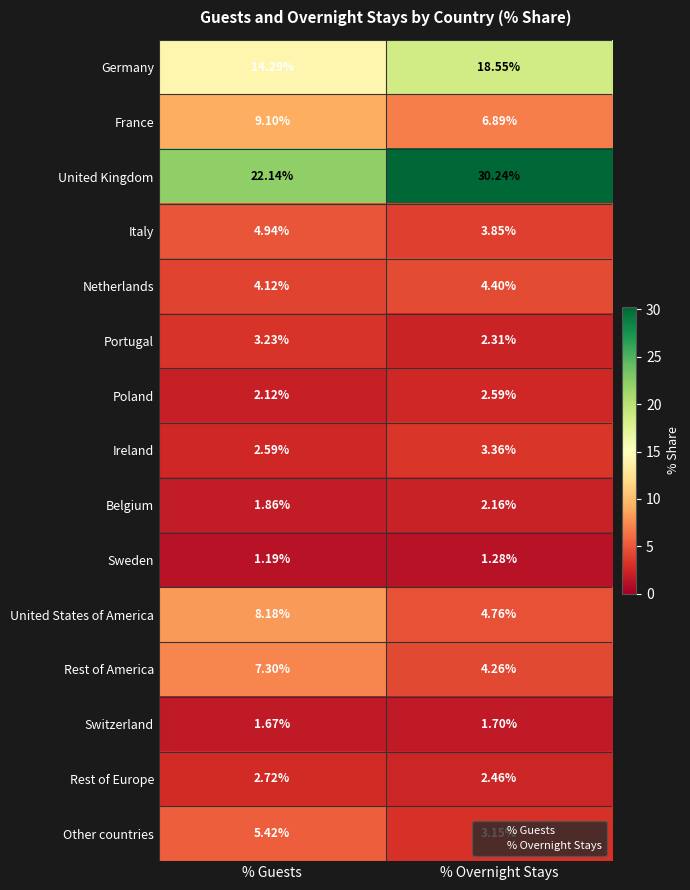

At % Overnight Stays, list the series in order from largest to smallest.

United Kingdom, Germany, France, United States of America, Netherlands, Rest of America, Italy, Ireland, Other countries, Poland, Rest of Europe, Portugal, Belgium, Switzerland, Sweden